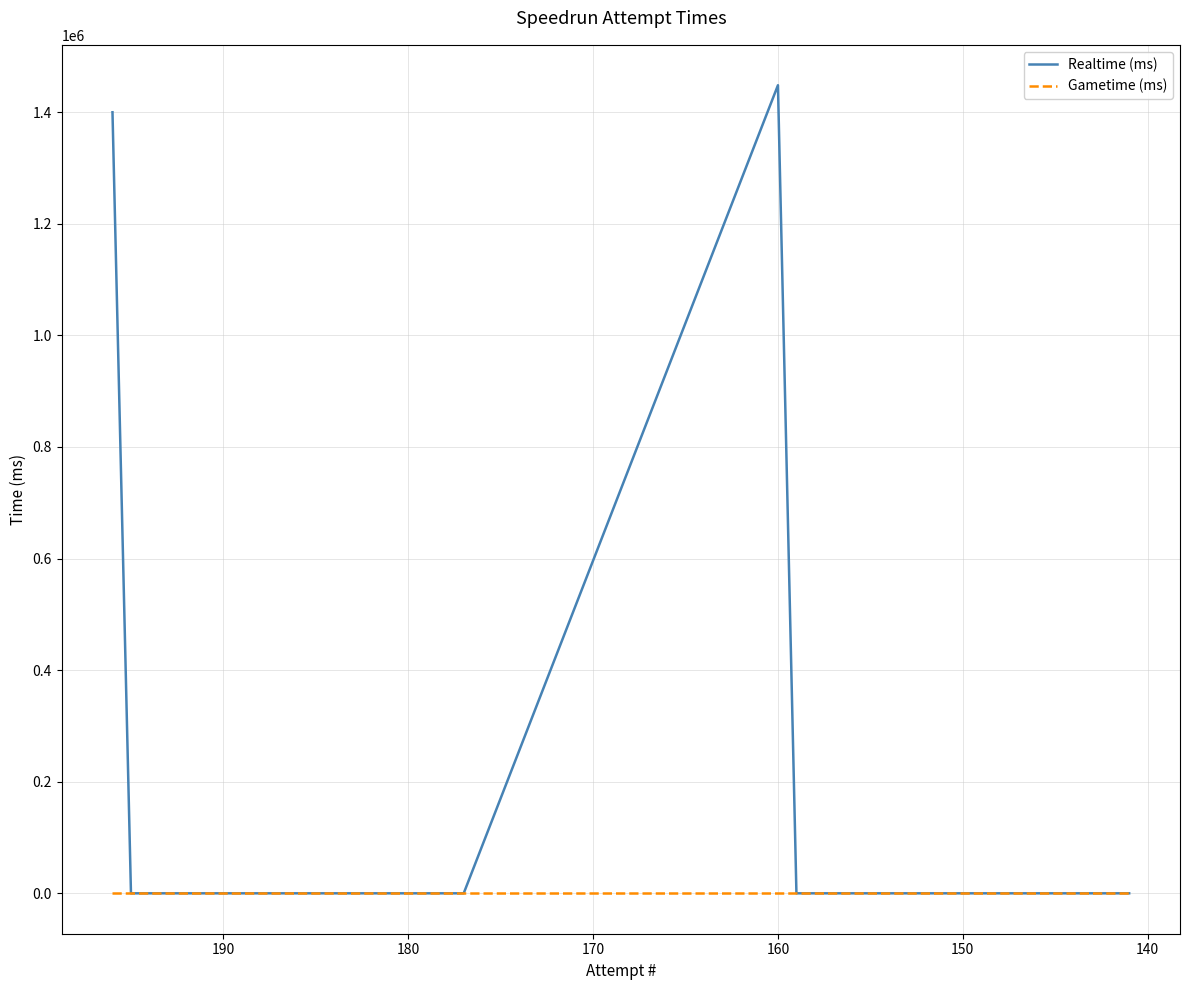

Rank the series by their average value, from lowest to highest.

Gametime (ms), Realtime (ms)